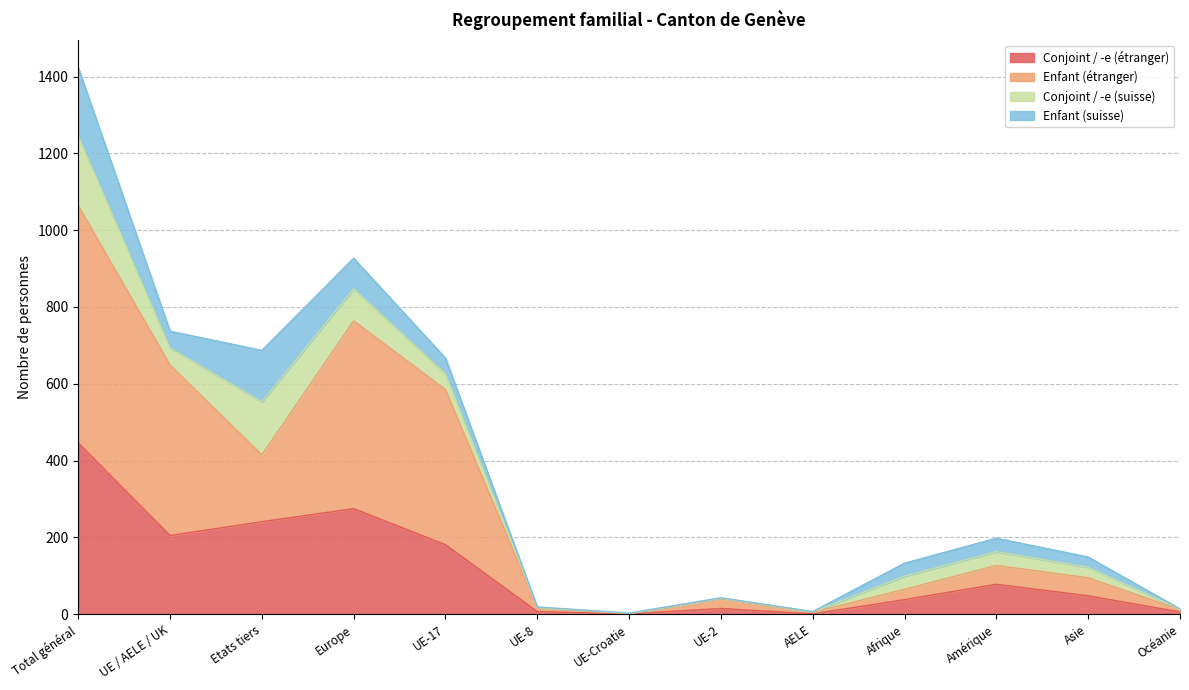

Count the number of categories in the chart.

13